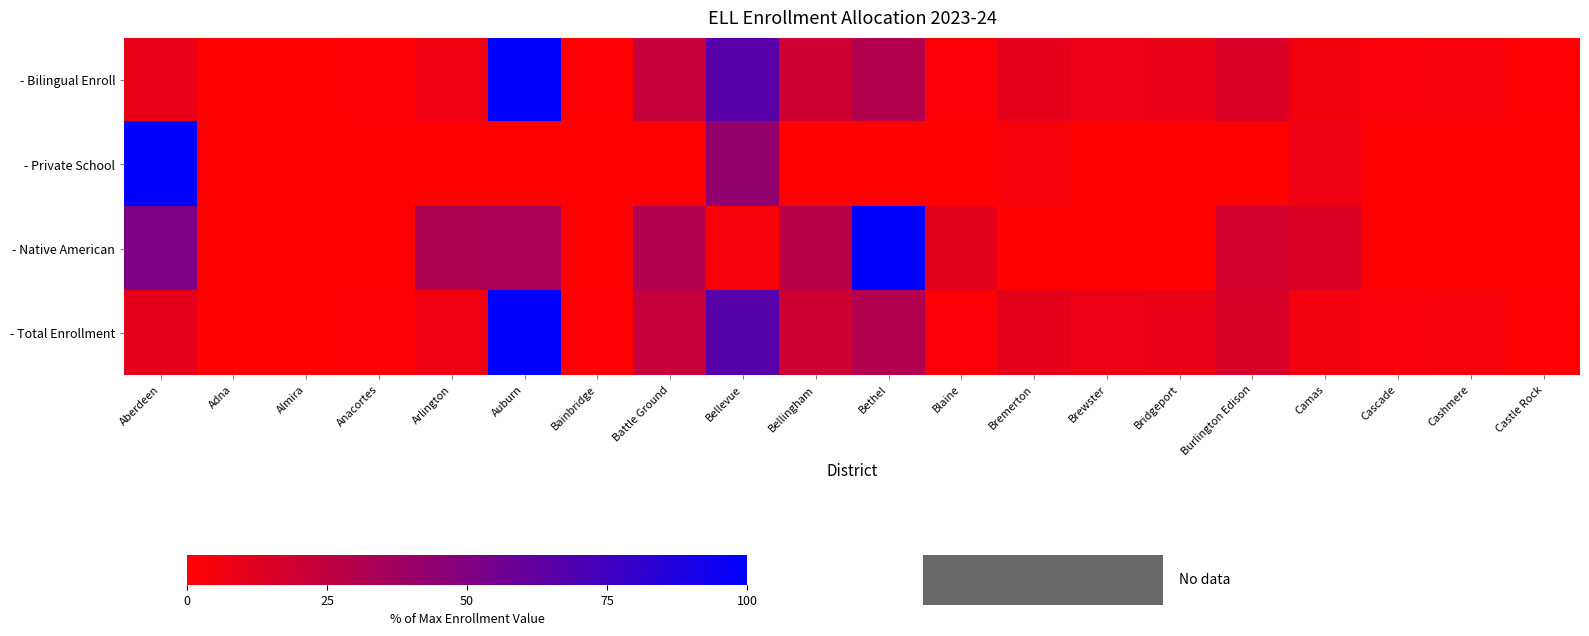

At which category is the sum across all series the highest?

Auburn